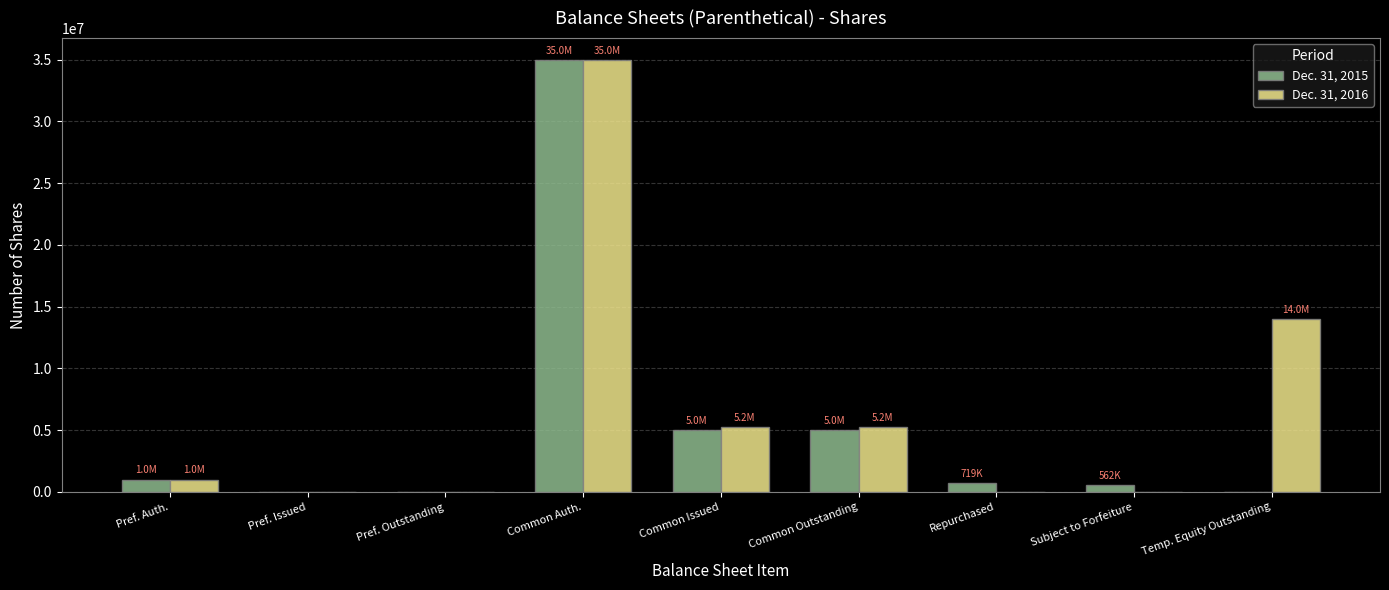

Reading right to left, transcribe all the data shown in this chart.

Dec. 31, 2015: 0	562500	718750	5031250	5031250	35000000	0	0	1000000
Dec. 31, 2016: 13991772	0	0	5218228	5218228	35000000	0	0	1000000